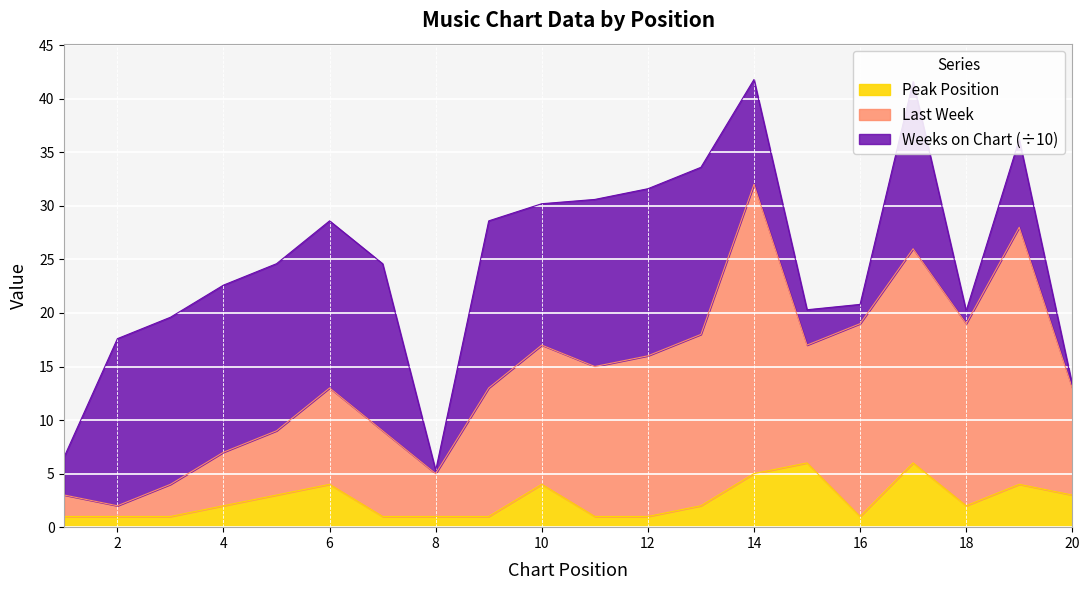

How many data points in Peak Position are less than 2?

9